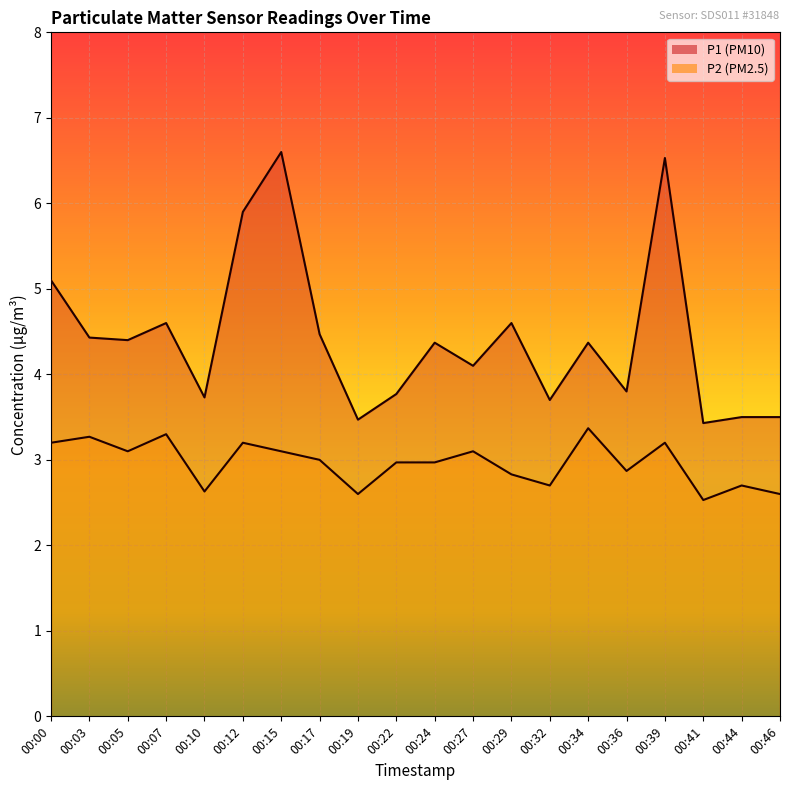

Reading right to left, transcribe all the data shown in this chart.

P1: 3.5	3.5	3.4	6.5	3.8	4.4	3.7	4.6	4.1	4.4	3.8	3.5	4.5	6.6	5.9	3.7	4.6	4.4	4.4	5.1
P2: 2.6	2.7	2.5	3.2	2.9	3.4	2.7	2.8	3.1	3.0	3.0	2.6	3.0	3.1	3.2	2.6	3.3	3.1	3.3	3.2